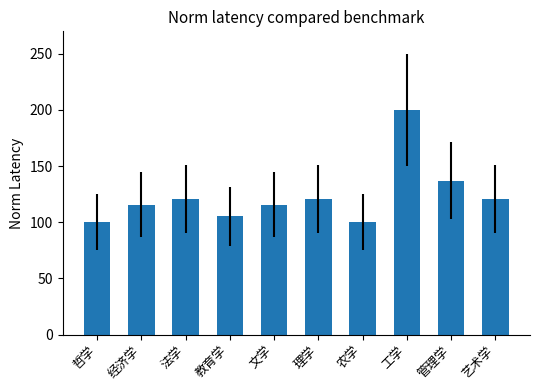

What is the label of the 1st bar from the right?

艺术学